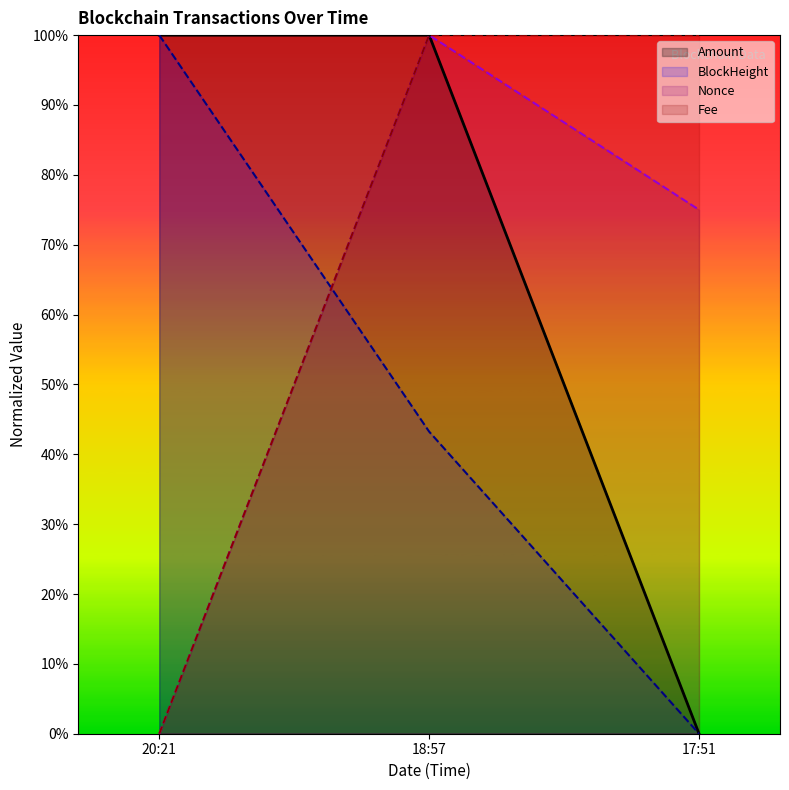

Does the chart display data point markers on the line(s)?

No